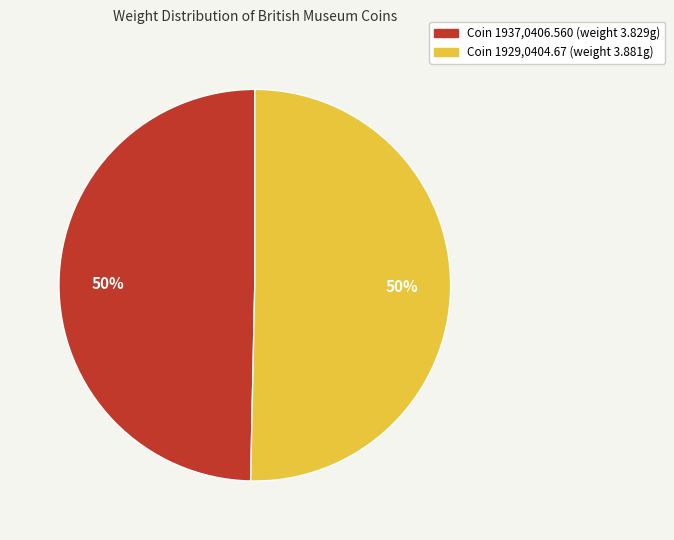

To the nearest percent, what is the average slice percentage?

50%